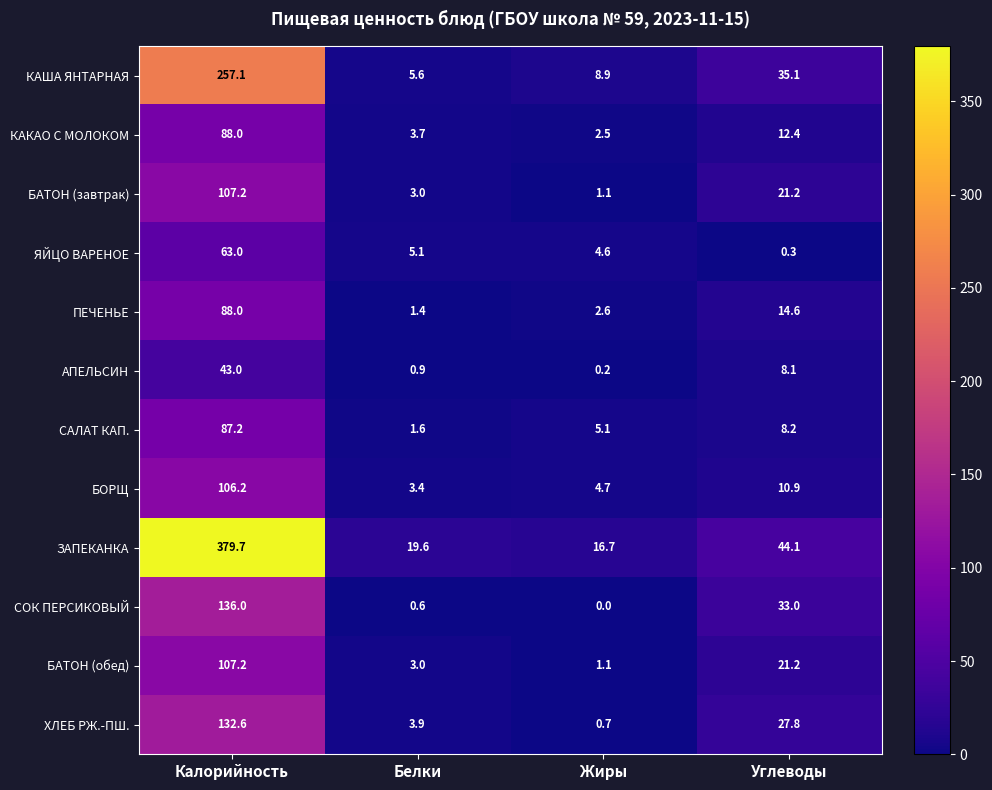

Which category has the lowest value across all series?

Жиры